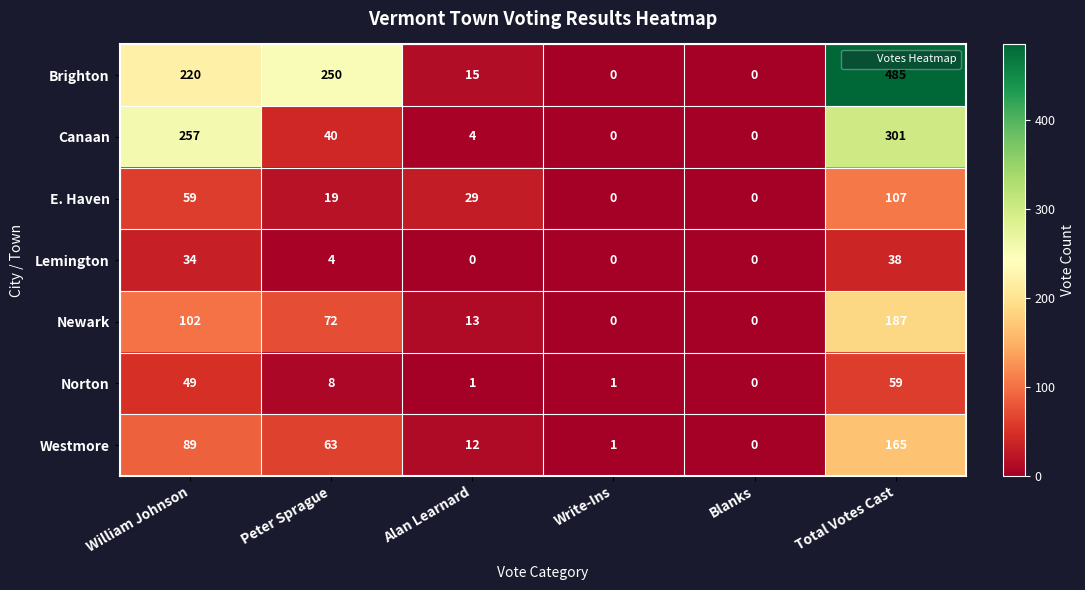

Which series changed the most between Alan Learnard and Blanks?

E. Haven